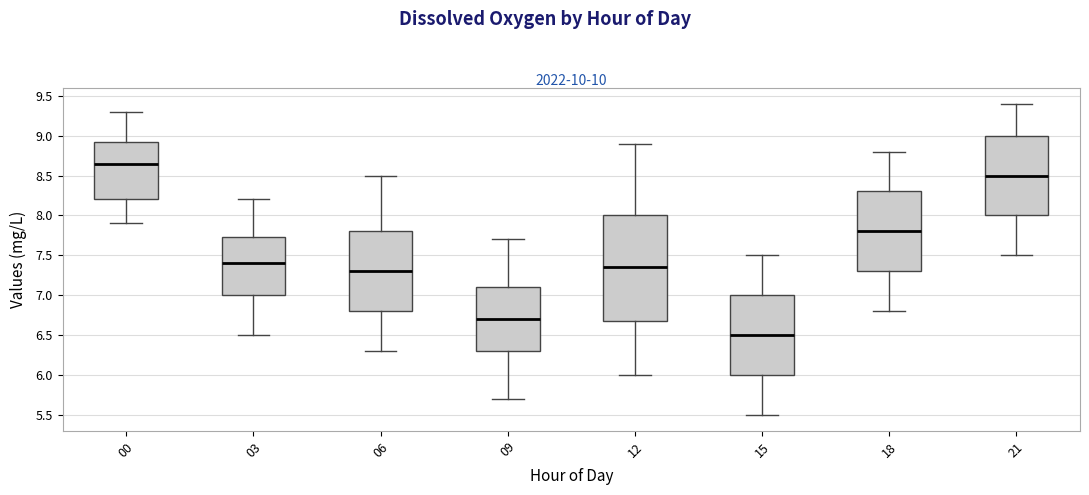

Reading left to right, read every box against the y-axis: the position of its median line, the range the box covers, and the ends of its whiskers. The values are not printed on the chart, so give them approximately, as read against the axis.

00: median 8.65, box 8.20 to 8.95, whiskers 7.90 to 9.30
03: median 7.40, box 7.00 to 7.75, whiskers 6.50 to 8.20
06: median 7.30, box 6.80 to 7.80, whiskers 6.30 to 8.50
09: median 6.70, box 6.30 to 7.10, whiskers 5.70 to 7.70
12: median 7.35, box 6.70 to 8.00, whiskers 6.00 to 8.90
15: median 6.50, box 6.00 to 7.00, whiskers 5.50 to 7.50
18: median 7.80, box 7.30 to 8.30, whiskers 6.80 to 8.80
21: median 8.50, box 8.00 to 9.00, whiskers 7.50 to 9.40